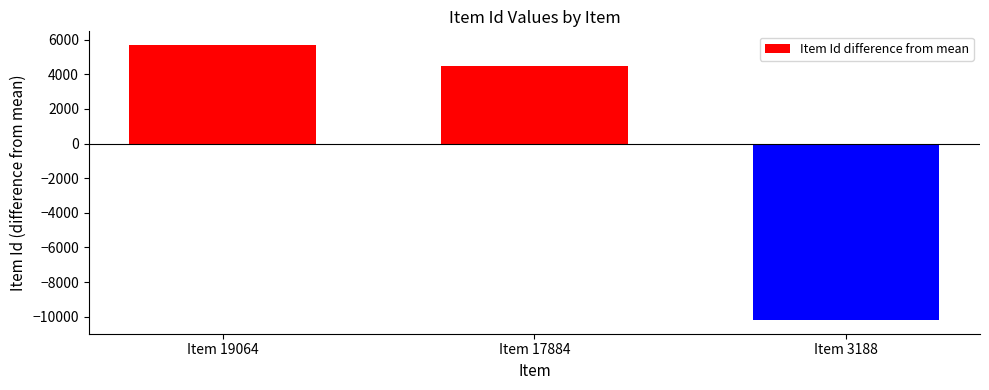

The chart shows a value of 4505.3 at Item 17884. True or false?

True